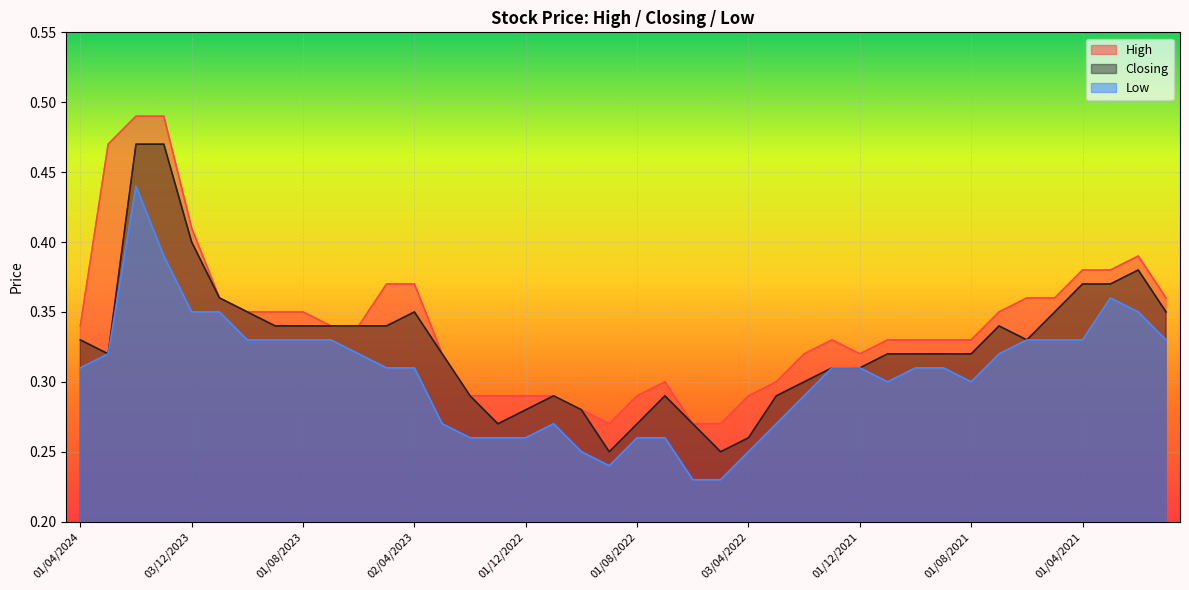

True or false: Low and Closing cross at least once.

False